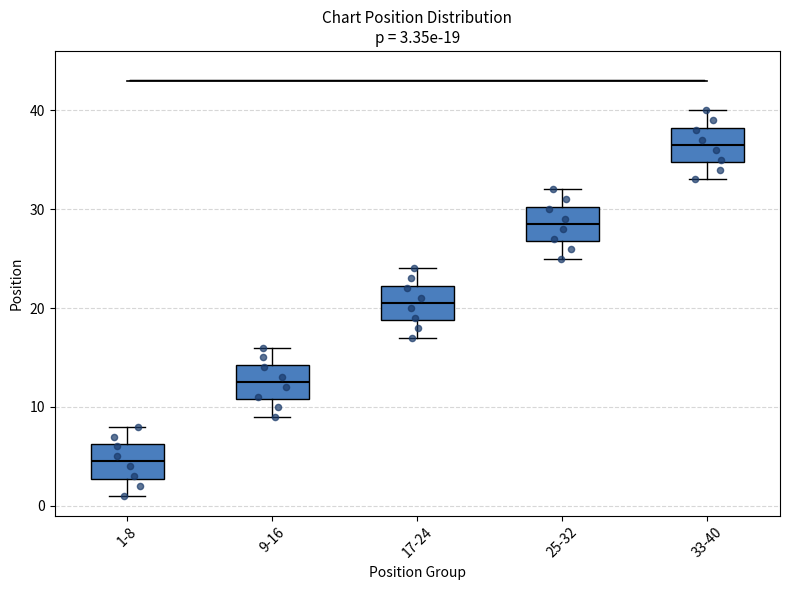

Which box's median line is the highest?

33-40